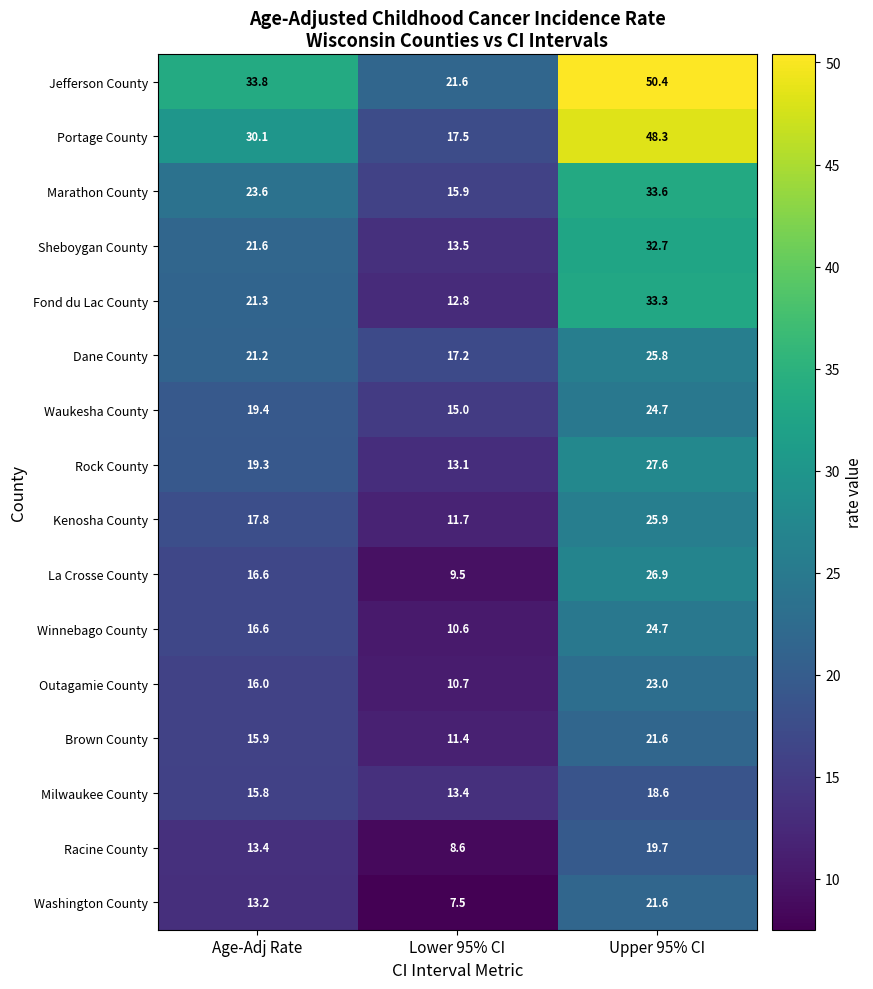

Rank the series at Lower 95% CI from highest to lowest value.

Jefferson County, Portage County, Dane County, Marathon County, Waukesha County, Sheboygan County, Milwaukee County, Rock County, Fond du Lac County, Kenosha County, Brown County, Outagamie County, Winnebago County, La Crosse County, Racine County, Washington County